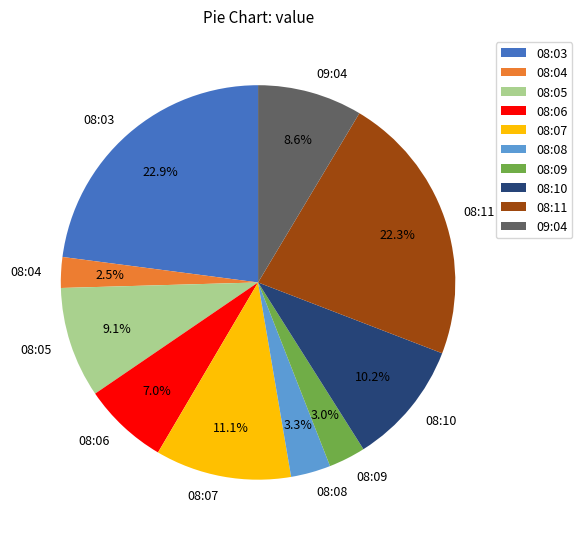

What portion of the pie excludes 08:07?

88.9%